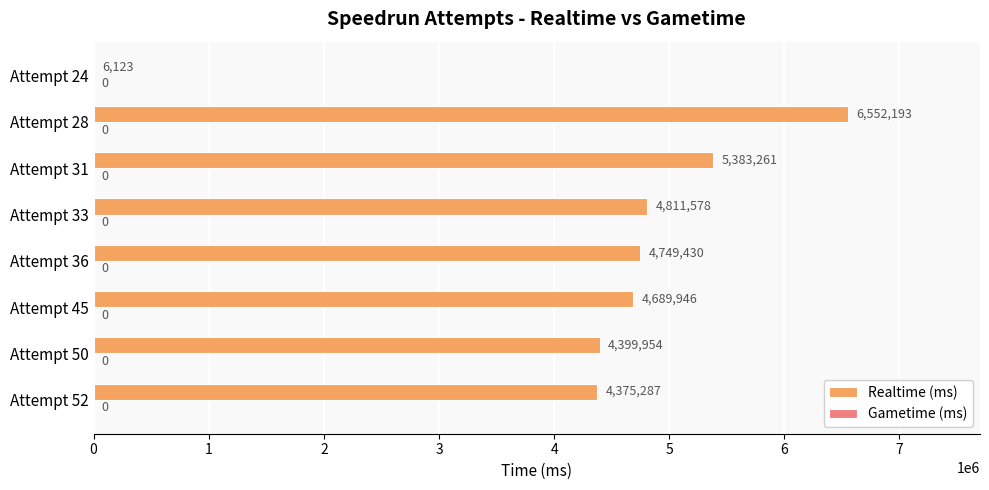

What is the sum of all values?

34967772